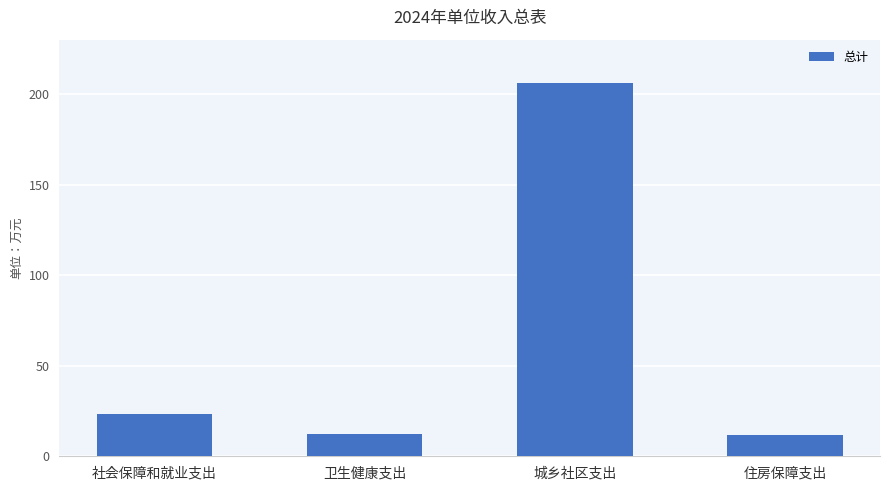

The chart shows a value of 320.5 at 城乡社区支出. True or false?

False